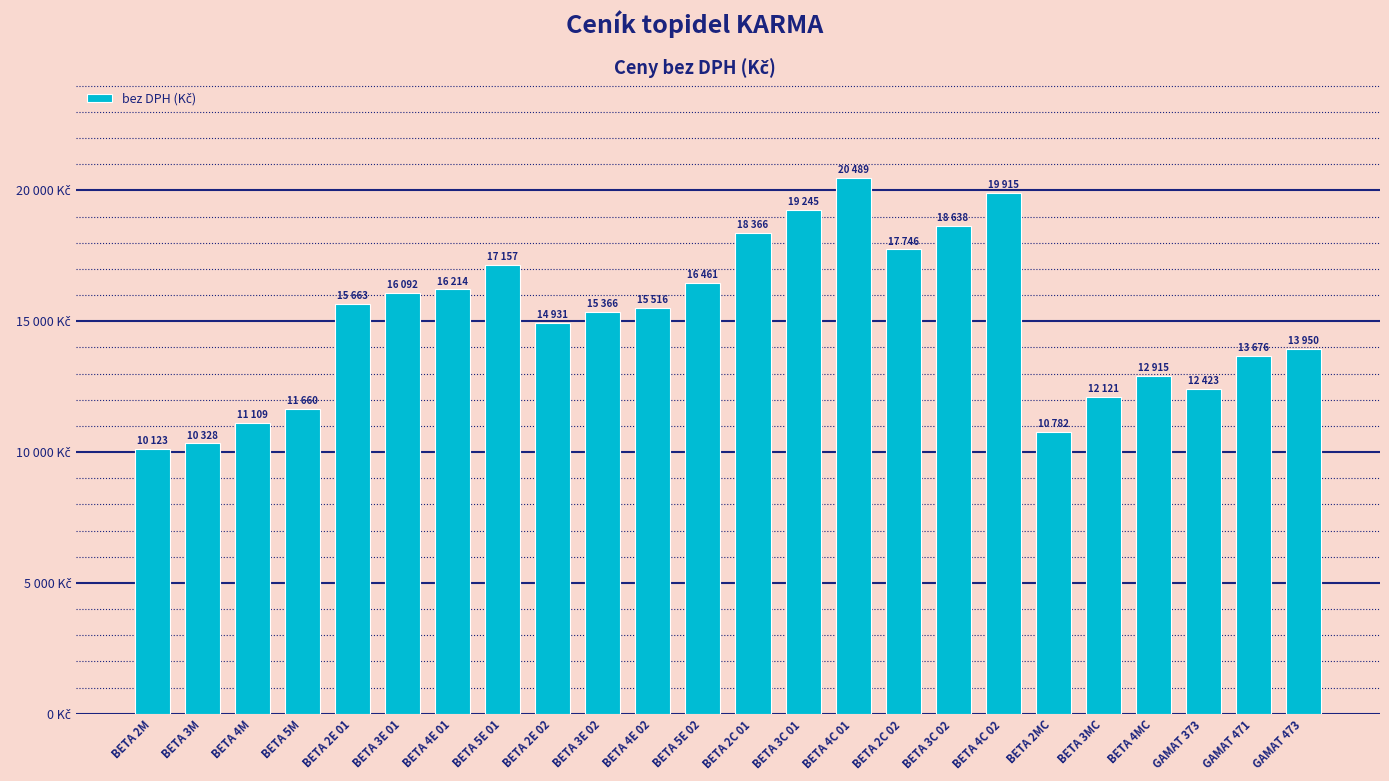

What is the greatest value displayed?

20489